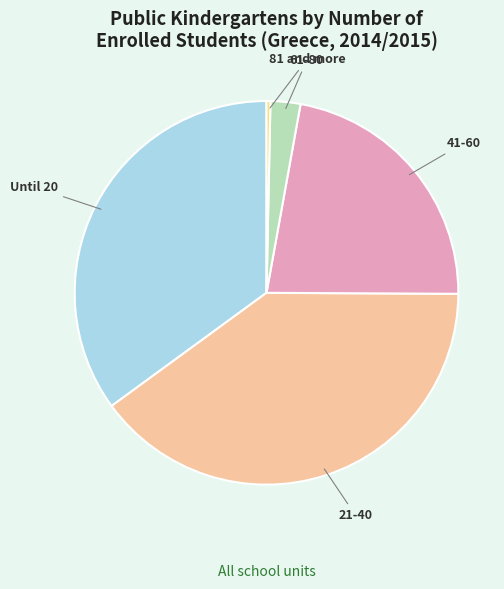

The 21-40 slice represents 40% of the pie. True or false?

True